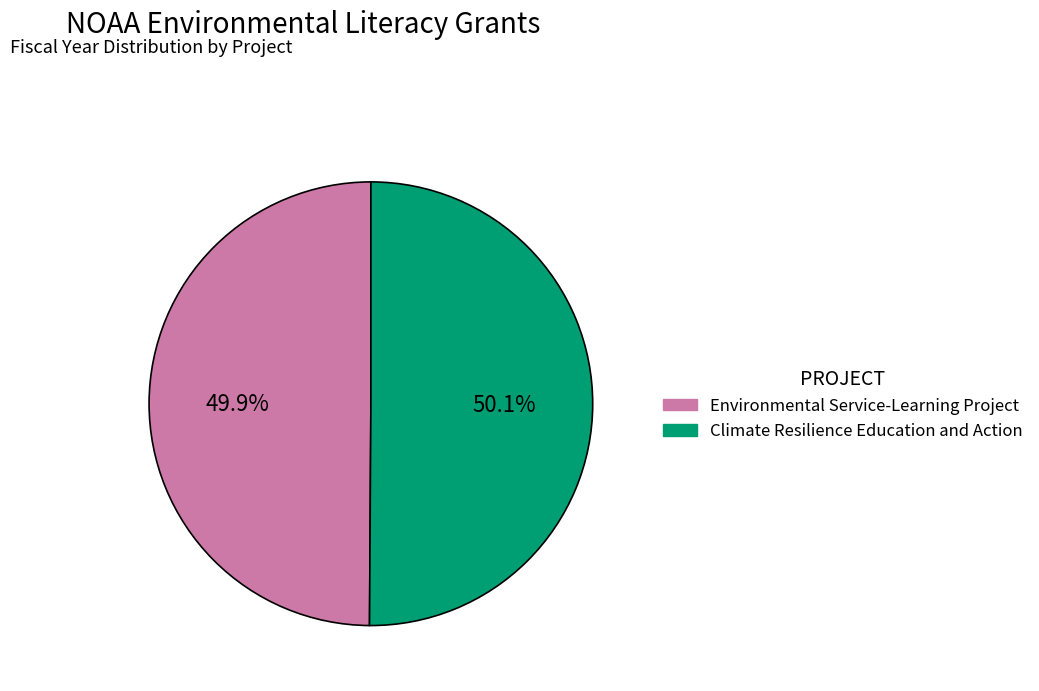

What percentage is the Environmental Service-Learning Project slice, to the nearest percent?

50%